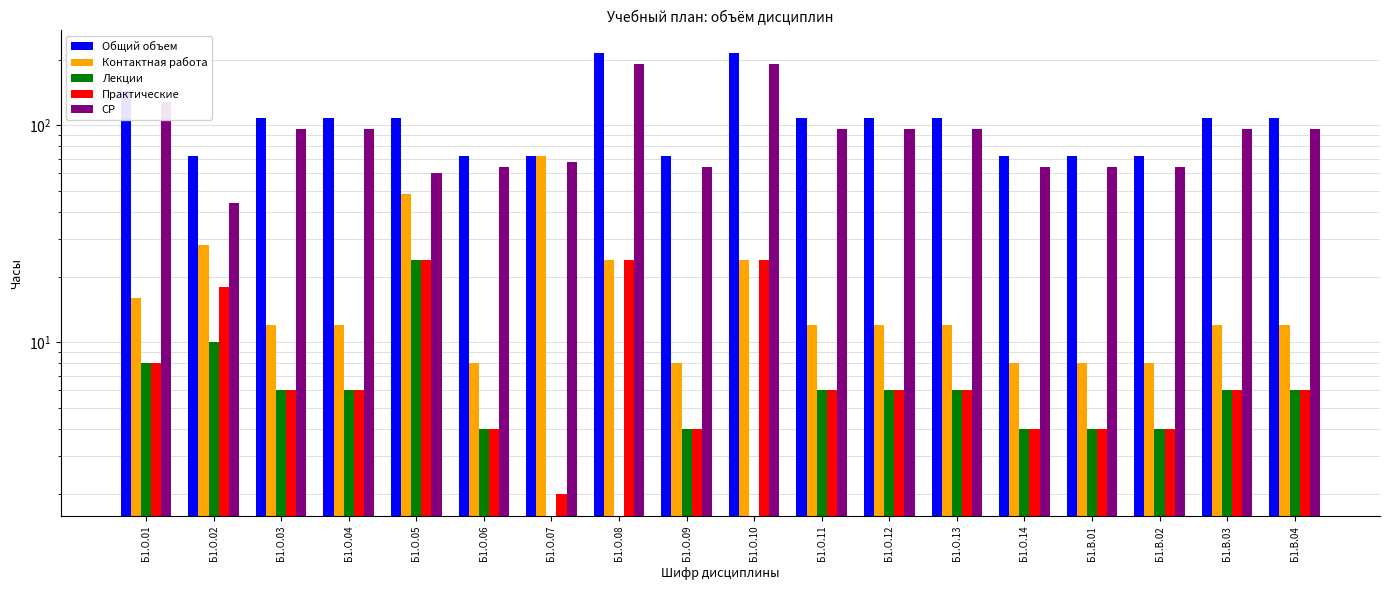

Between Б1.О.10 and Б1.О.13, which series saw the biggest shift?

Общий объем